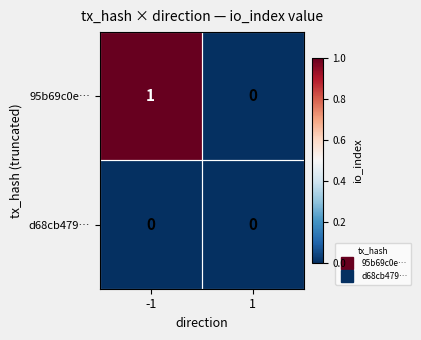

Is the value of d68cb479… at 1 greater than the value of 95b69c0e… at -1?

No